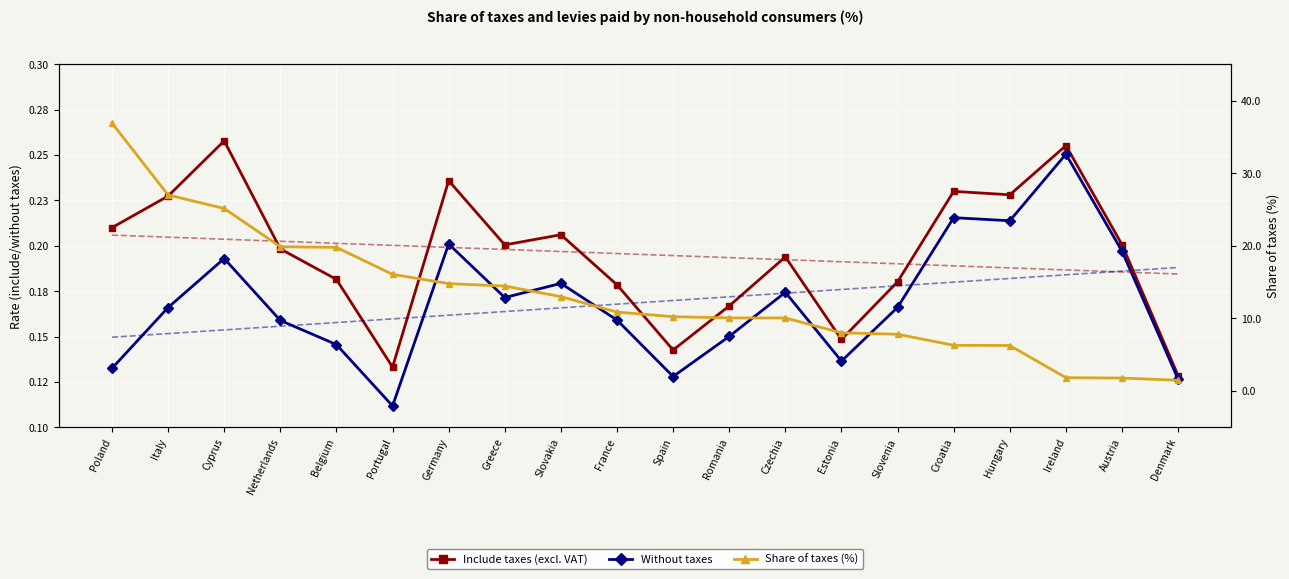

What is the value of the Share of taxes (%) point at the 18th from the left?

1.8